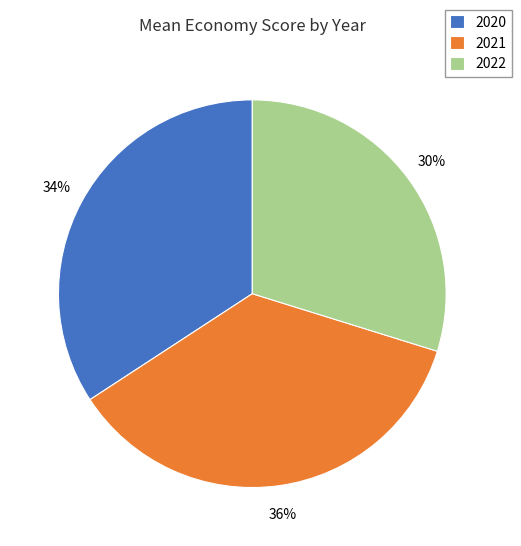

To the nearest percent, what is the average slice percentage?

33%